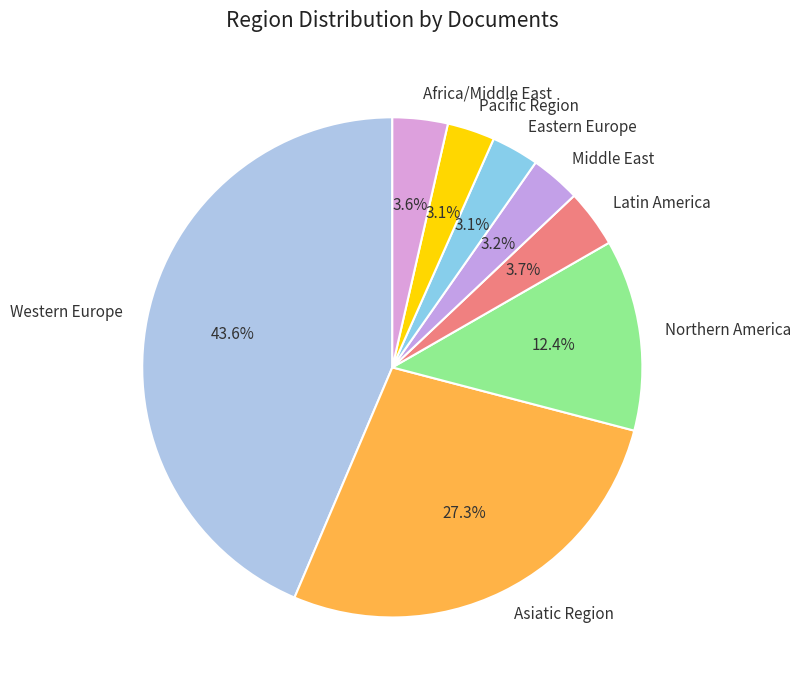

True or false: Western Europe accounts for 34% of the total.

False